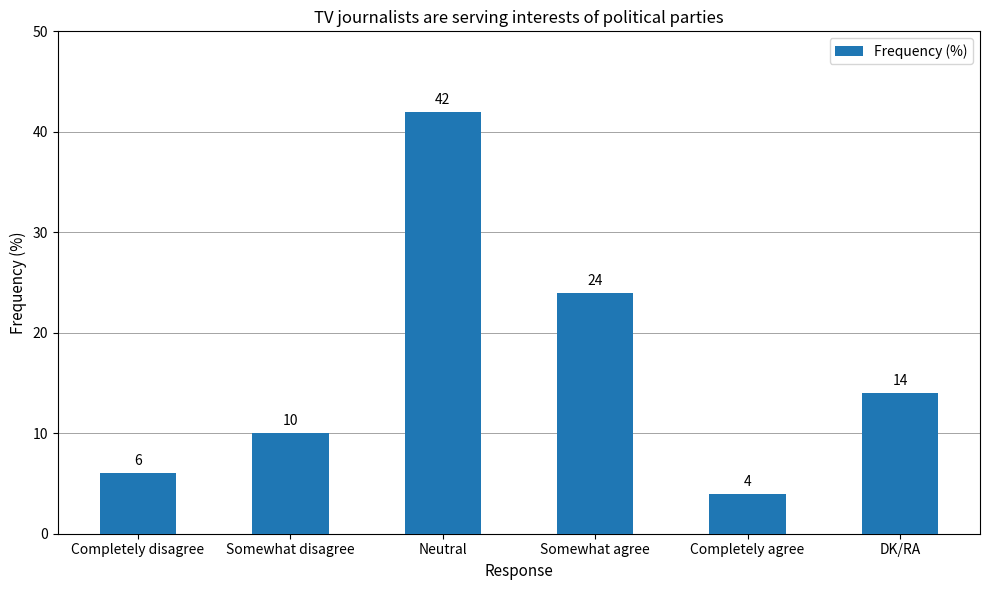

Are the bars grouped side by side (vs. stacked)?

No